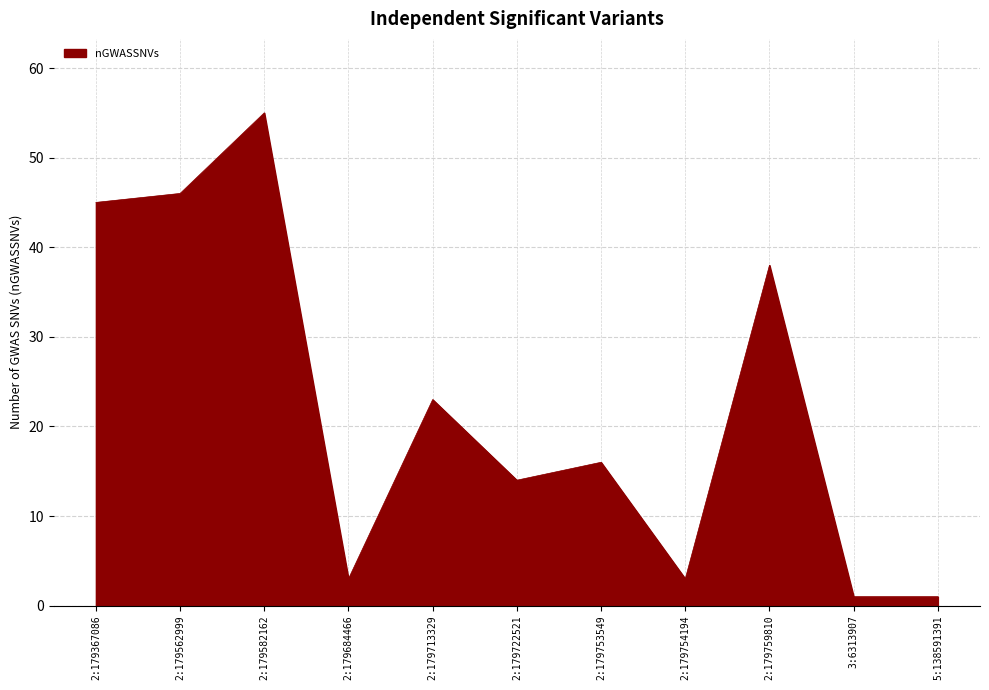

Which category has the highest value across all series?

2:179582162